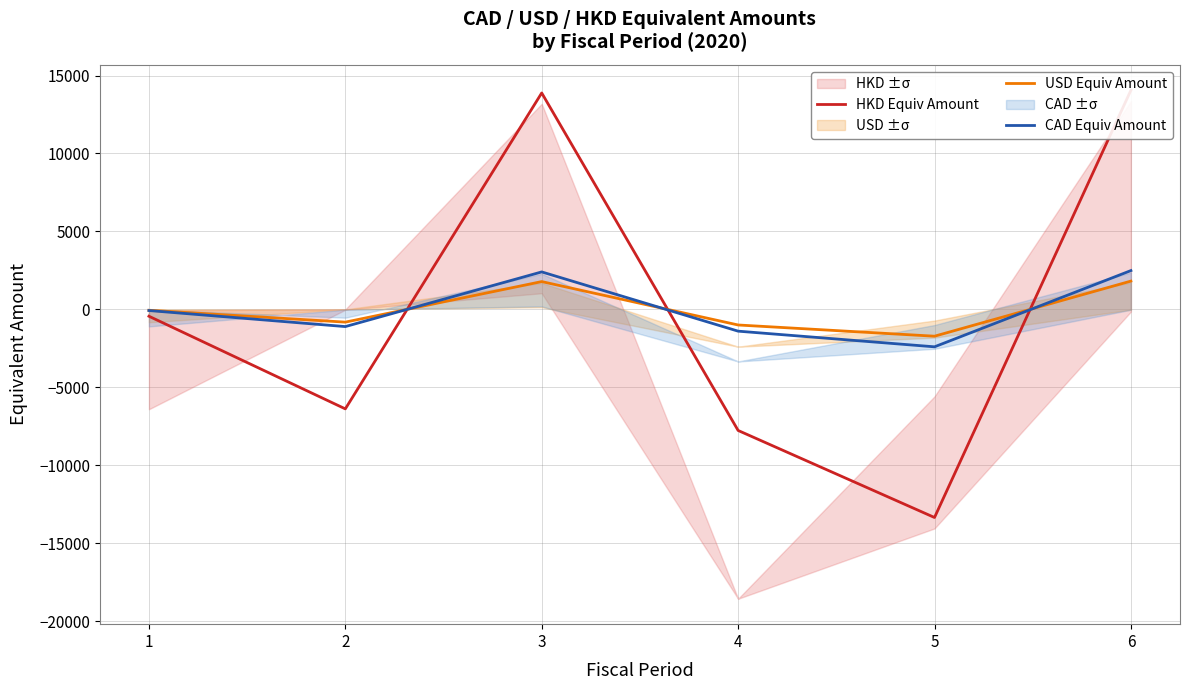

What is the difference between the maximum and minimum values in the CAD Equiv Amount series?

4889.4